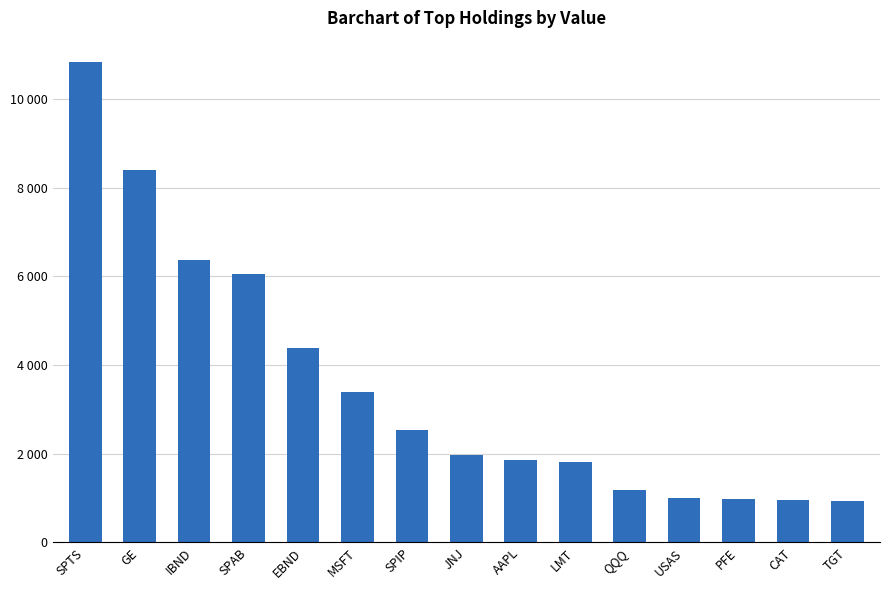

What is the ratio of the value at SPIP to the value at IBND?

0.4